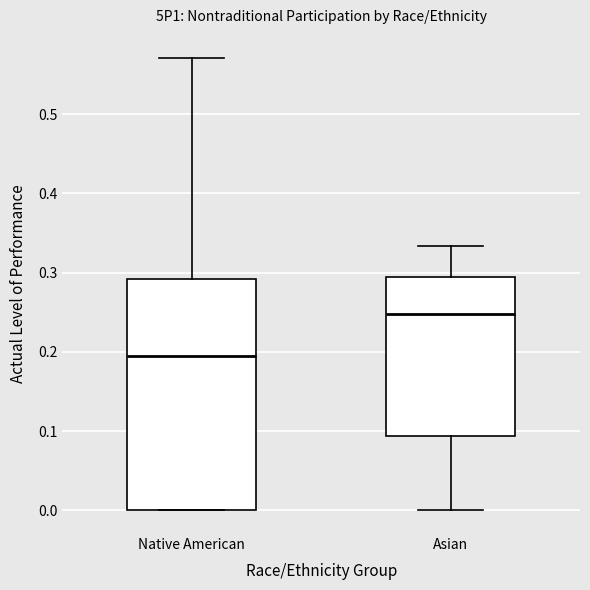

Reading left to right, transcribe this box plot: for each box, give where its median line is, the range the box spans, and where its two whiskers end, as read against the y-axis. The values are not printed on the chart, so give them approximately, as read against the axis.

Native American: median 0.20, box 0.00 to 0.29, whiskers 0.00 to 0.57
Asian: median 0.25, box 0.09 to 0.29, whiskers 0.00 to 0.33